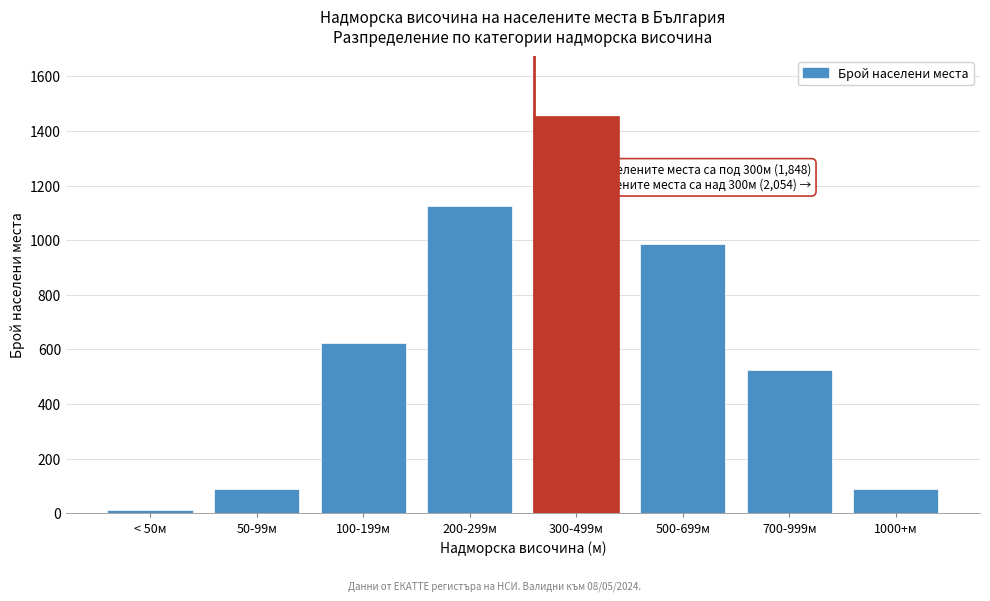

Between 50-99м and 200-299м, which is larger?

200-299м